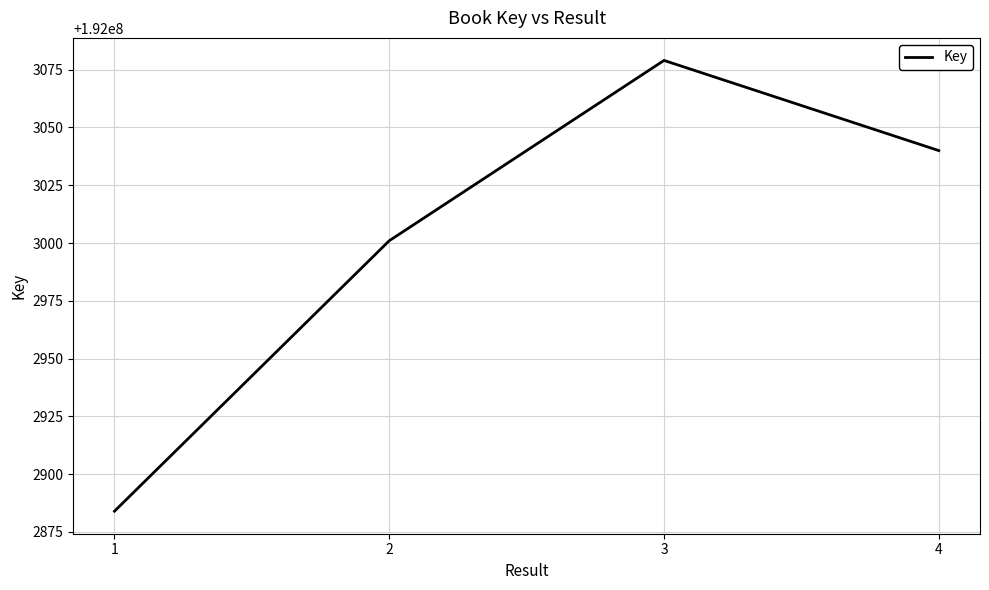

Where does the data first go above 192003040?

3